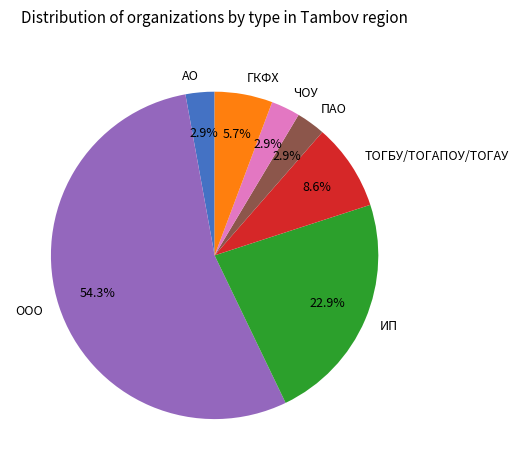

What portion of the pie excludes ИП?

77.1%